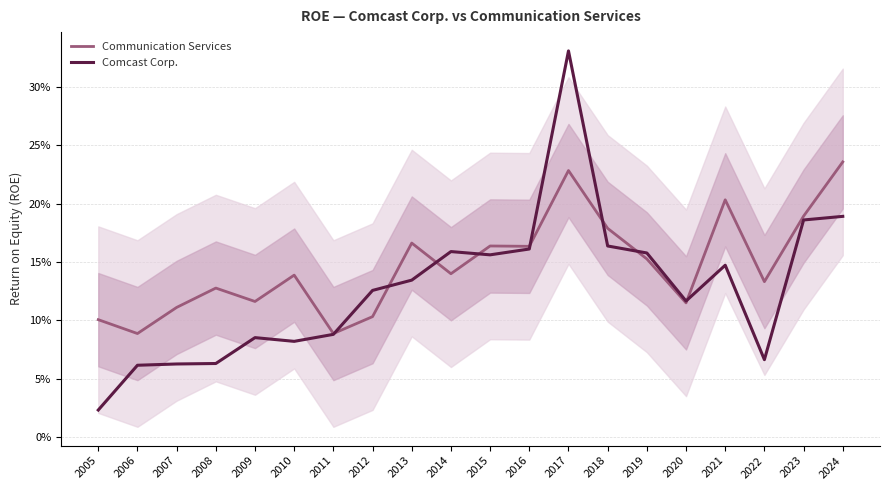

At which category does Communication Services reach its first local peak?

2008